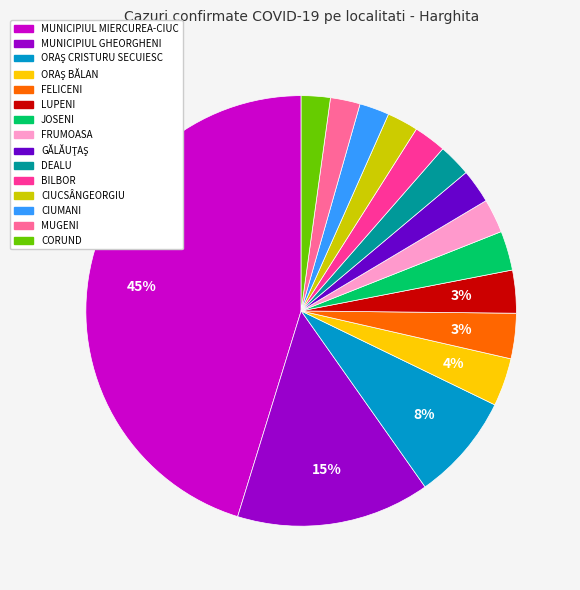

What is the largest slice in the pie chart?

MUNICIPIUL MIERCUREA-CIUC